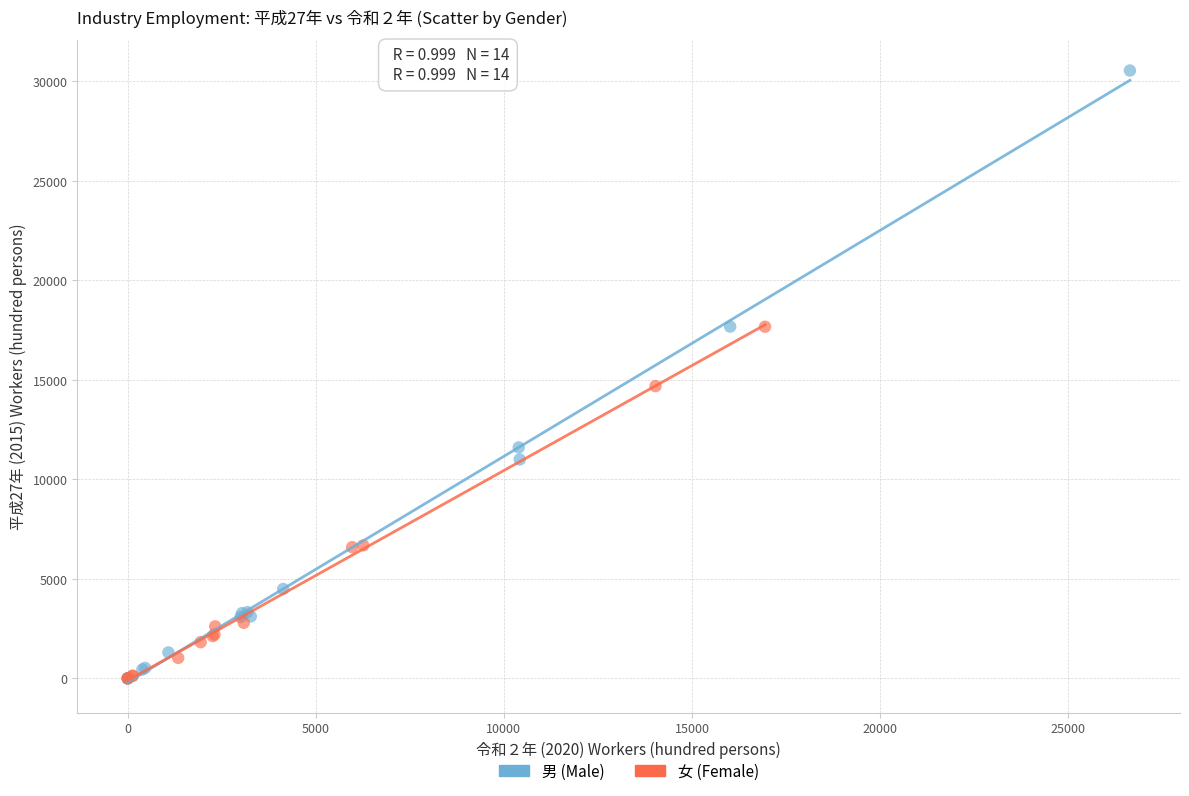

Which series contains the highest Y value?

男 (Male)